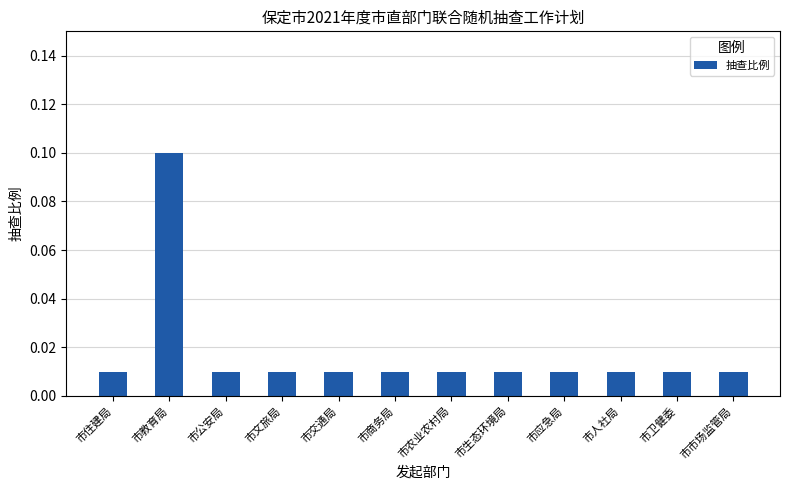

The chart shows a value of 0.2 at 市教育局. True or false?

False